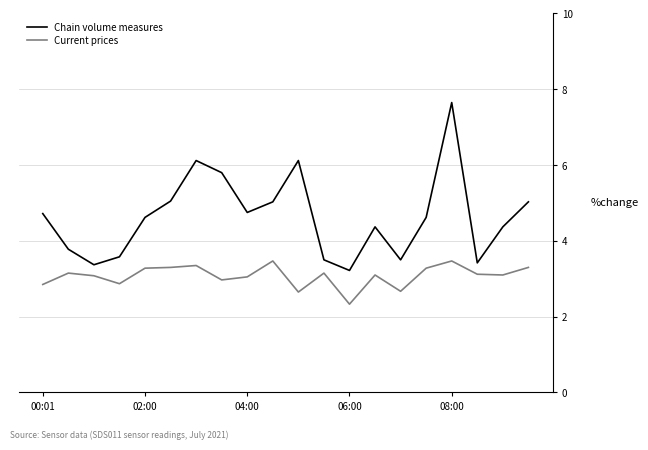

What is the maximum value for Current prices?

3.5